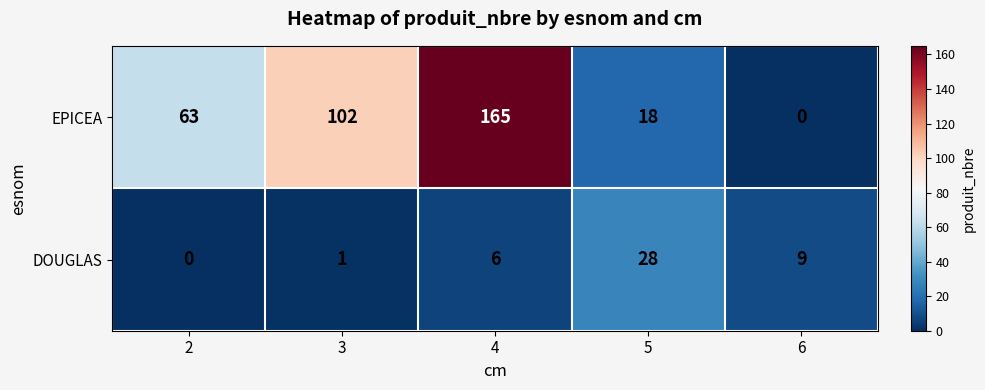

What is the greatest value displayed?

165